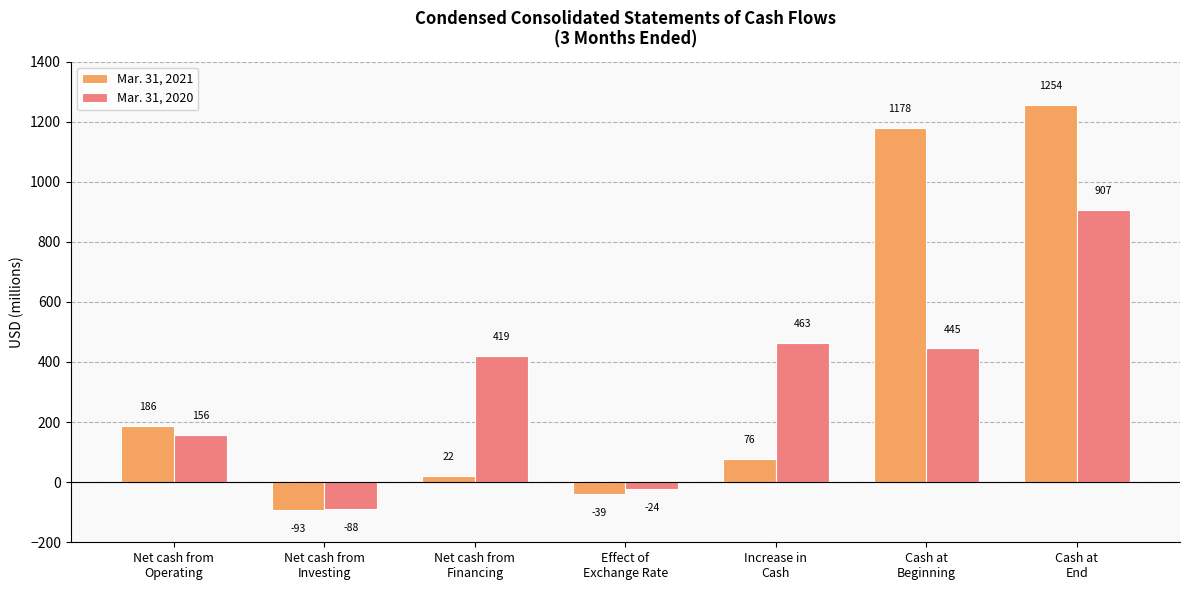

What is the label of the 6th bar from the left?

Cash at
Beginning